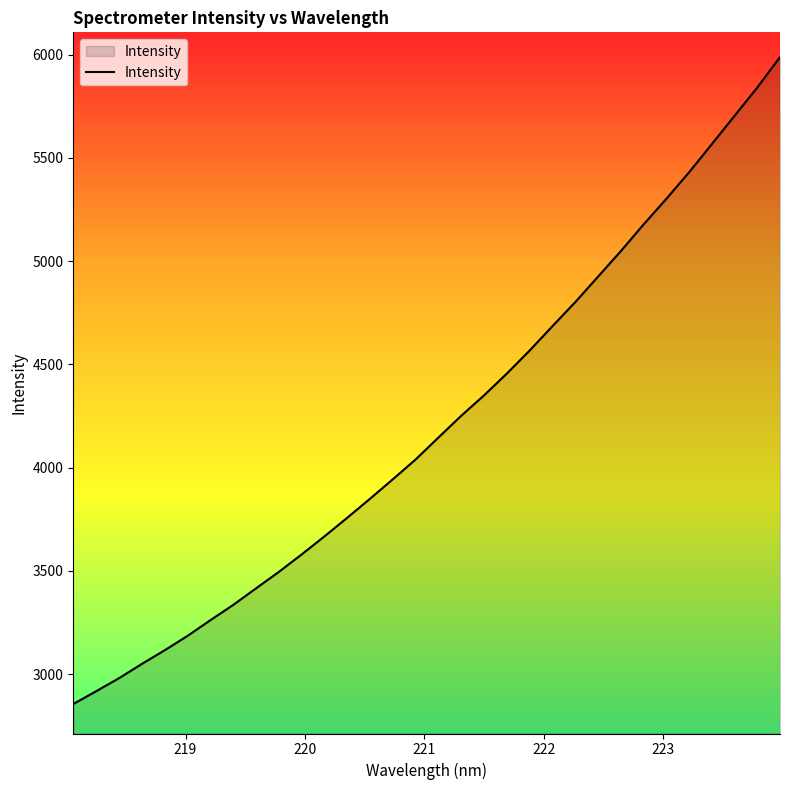

What is the difference between the maximum and minimum values?

3133.5